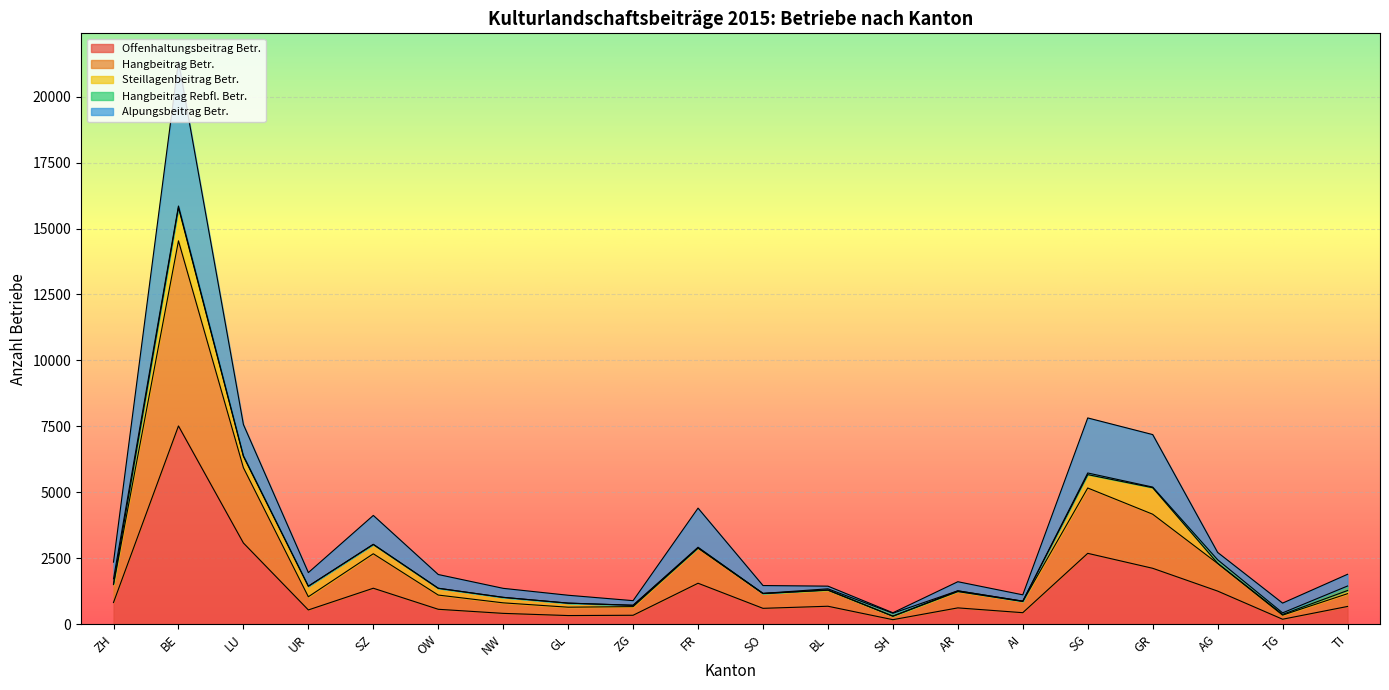

At which category is the sum across all series the highest?

BE